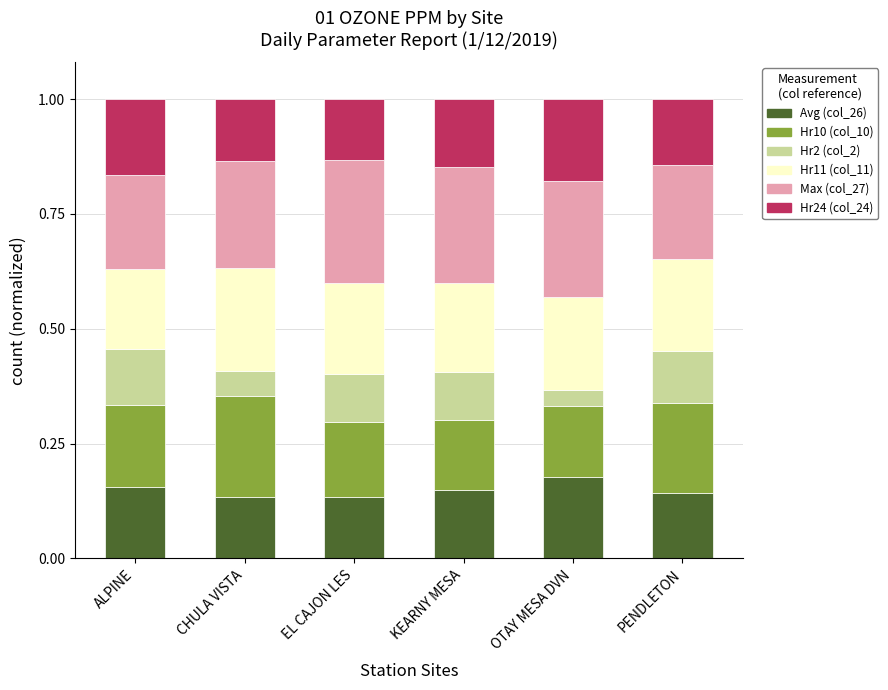

At which label does Avg (col_26) reach its peak?

OTAY MESA DVN